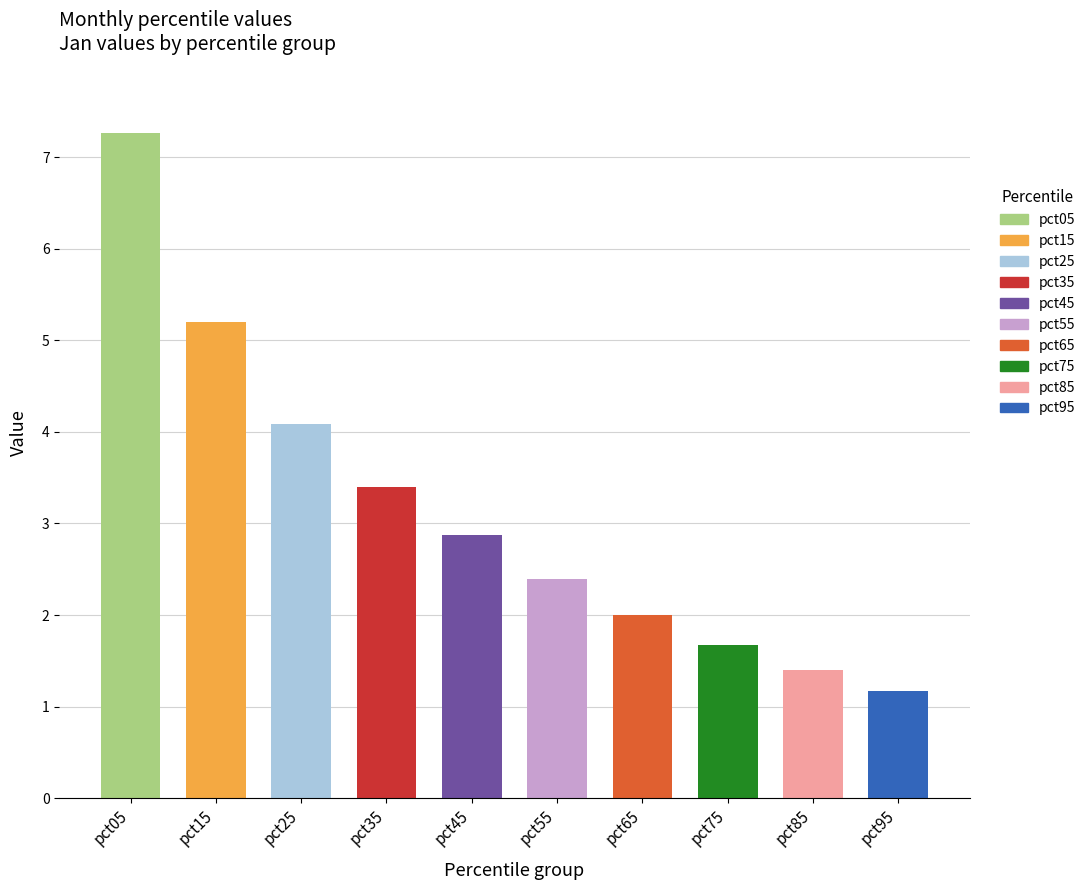

At which category is the sum across all series the highest?

pct05